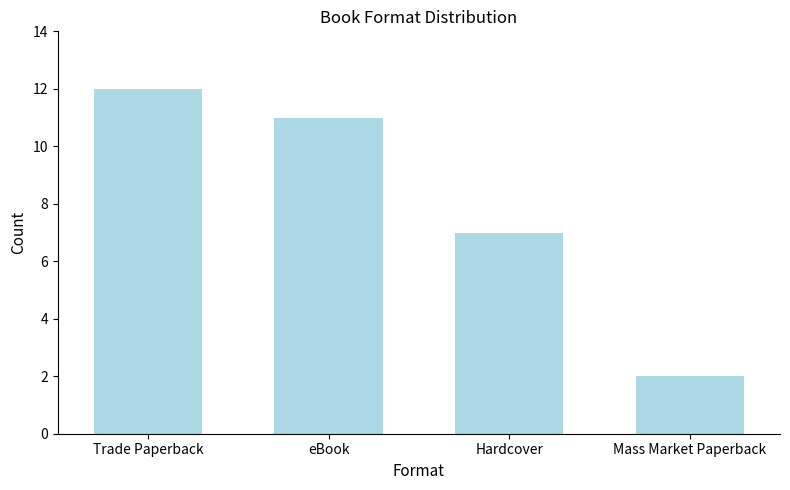

Which label corresponds to the largest value in the chart?

Trade Paperback